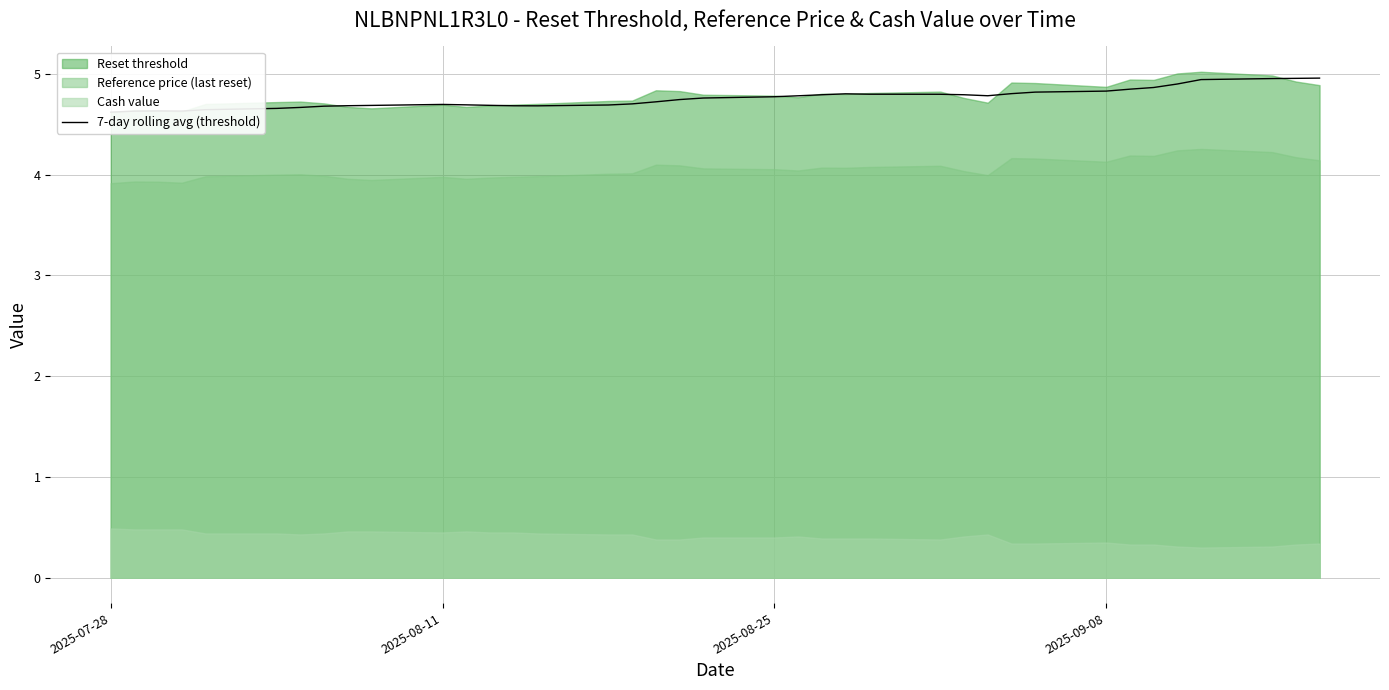

How many data points does each series have?

38